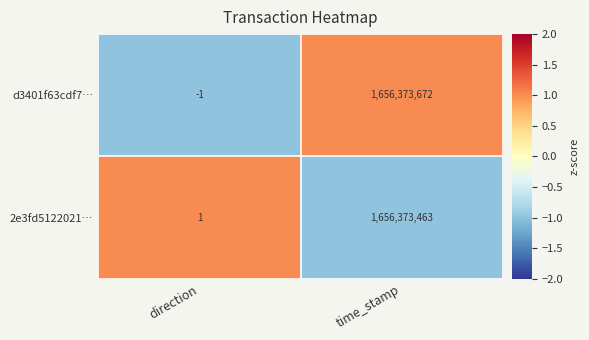

Reading right to left, extract all data points from this chart.

d3401f63cdf7…: time_stamp=1656373672	direction=-1
2e3fd5122021…: time_stamp=1656373463	direction=1